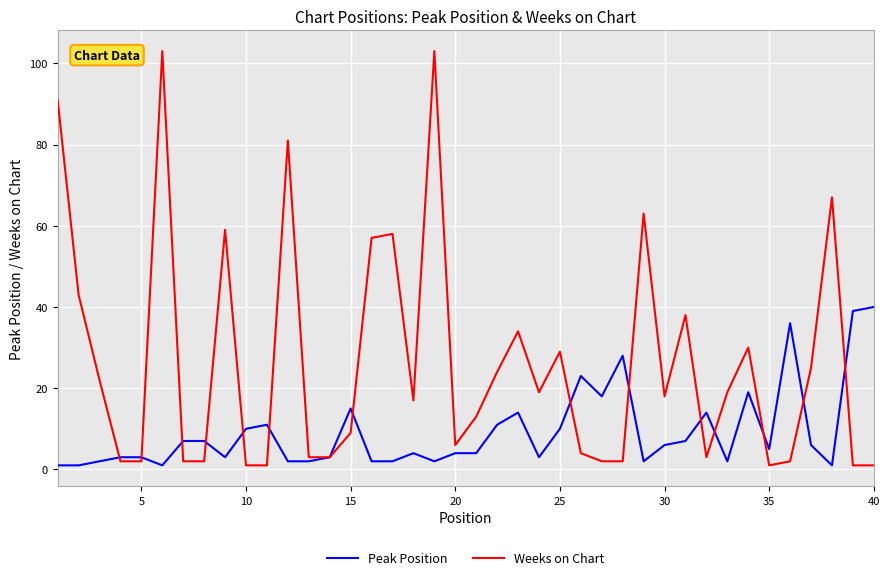

Which series has the largest total across all categories?

Weeks on Chart